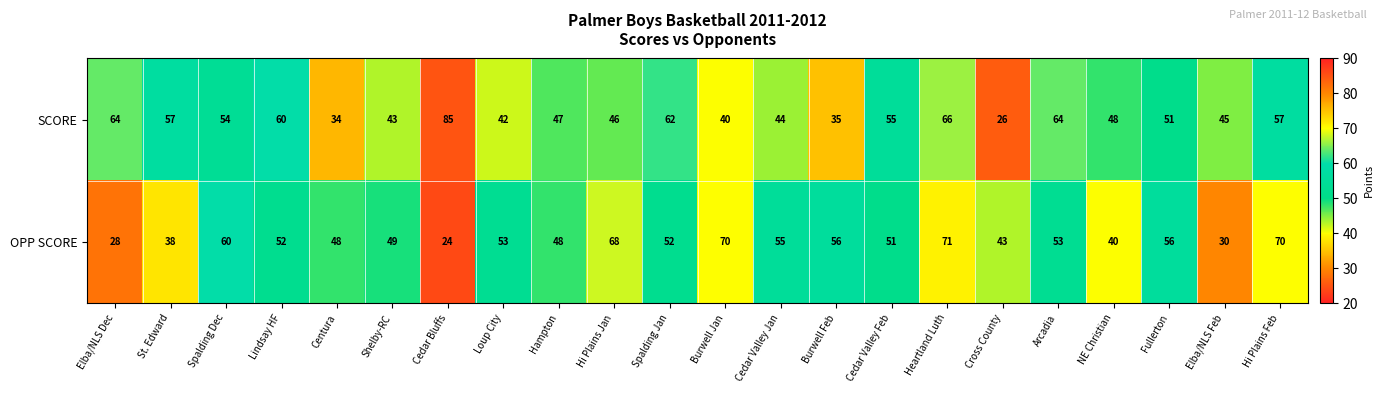

What is the difference between the maximum and second lowest values in the OPP SCORE series?

43